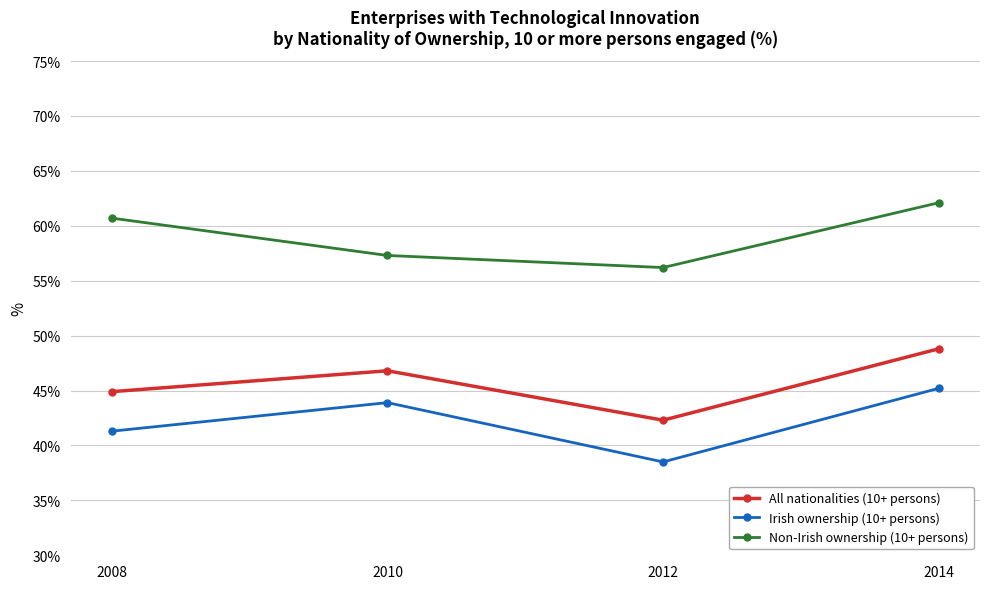

The value of All nationalities (10+ persons) at 2010 is 62.1. True or false?

False